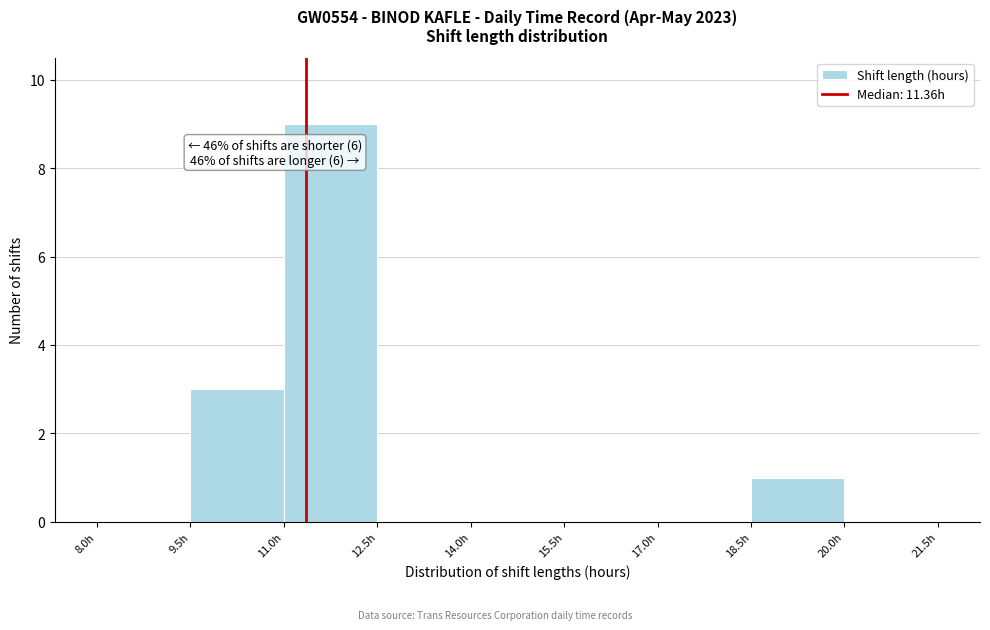

Which range on the x-axis has the tallest bar?

11.0 to 12.5